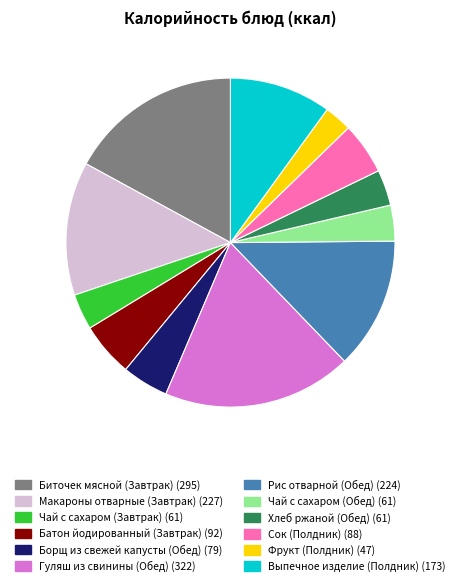

True or false: Биточек мясной (Завтрак) (295) accounts for 17% of the total.

True